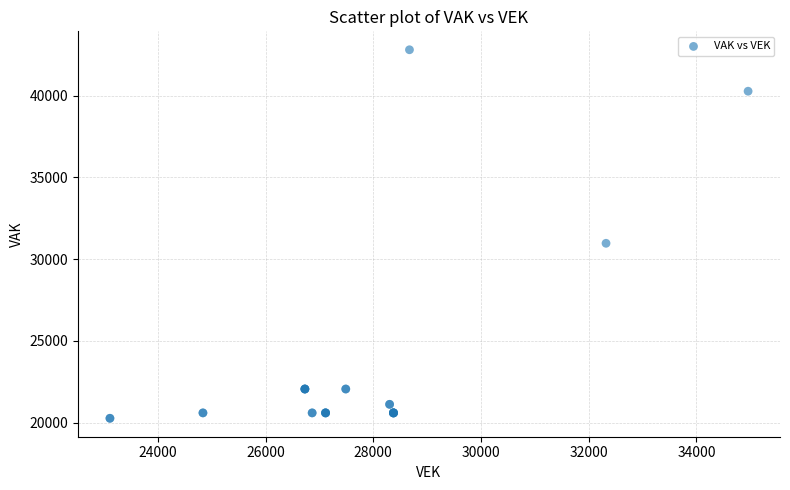

What Y value in the scatter plot is closest to 31536?

30970